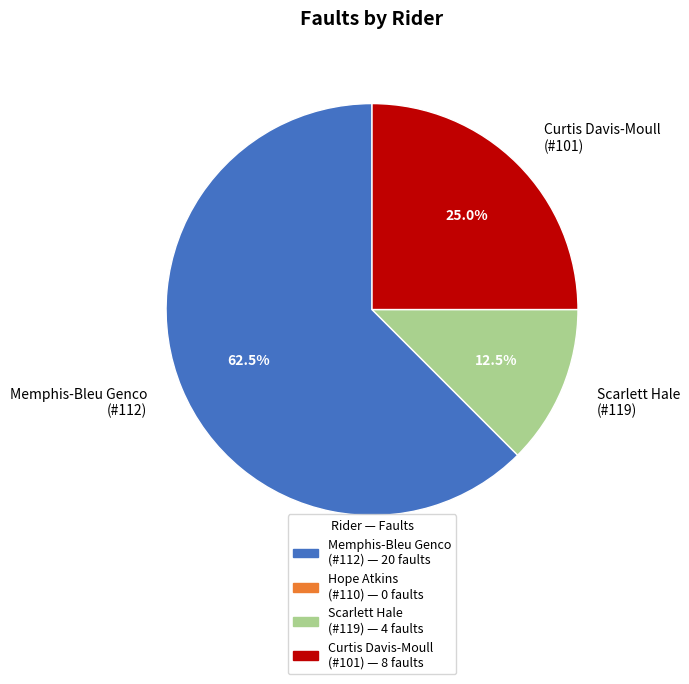

How many segments does this pie chart have?

3